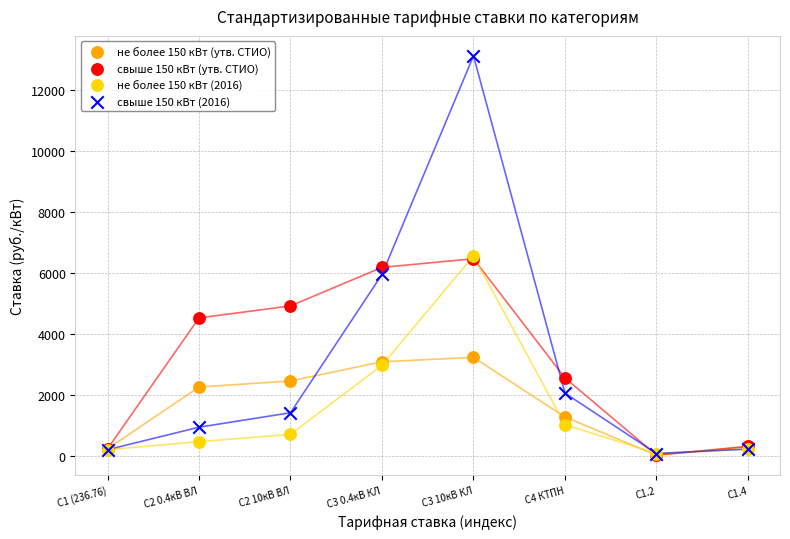

What are all the series names shown in the legend?

не более 150 кВт (утв. СТИО), свыше 150 кВт (утв. СТИО), не более 150 кВт (2016), свыше 150 кВт (2016)